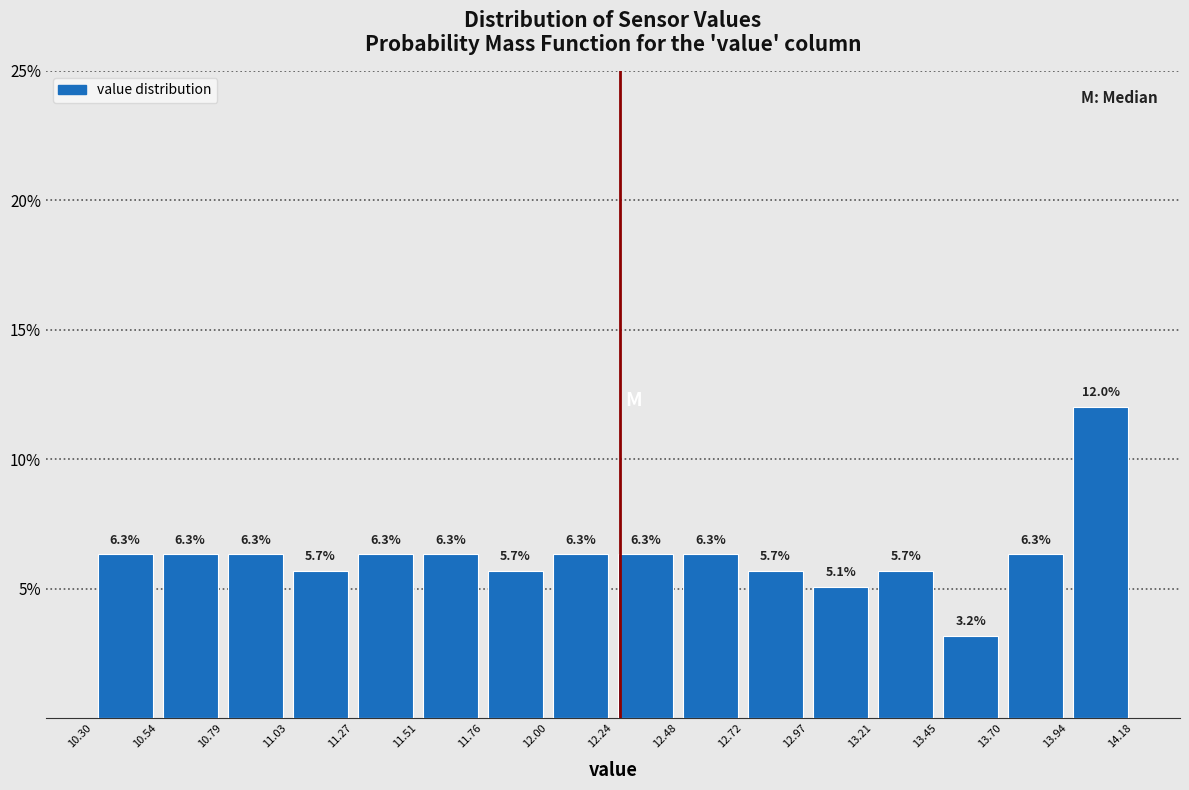

Over which range of the x-axis is the bar tallest?

13.94 to 14.18